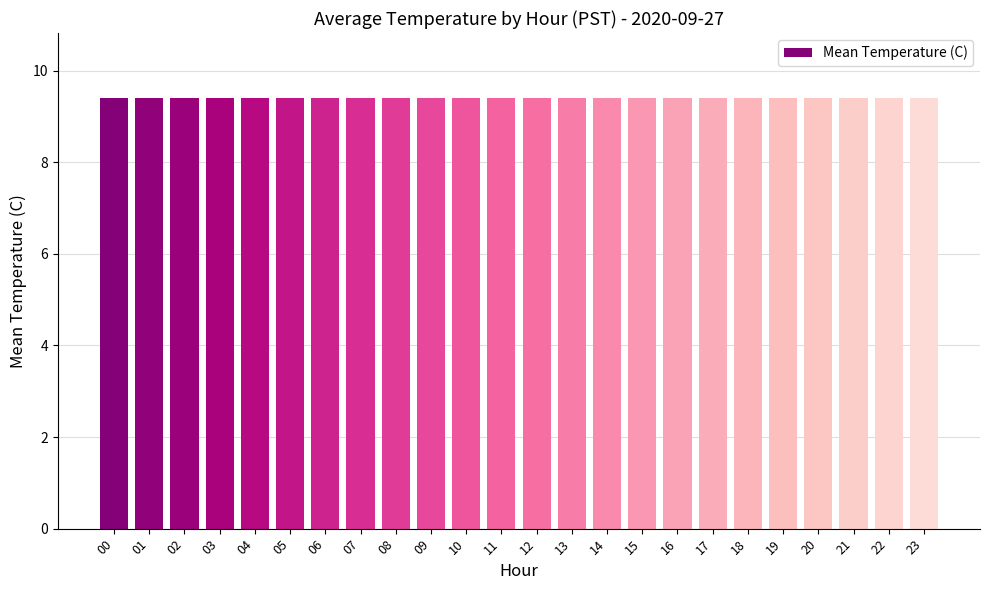

What is the change in value from 5 to 21?

+0.1